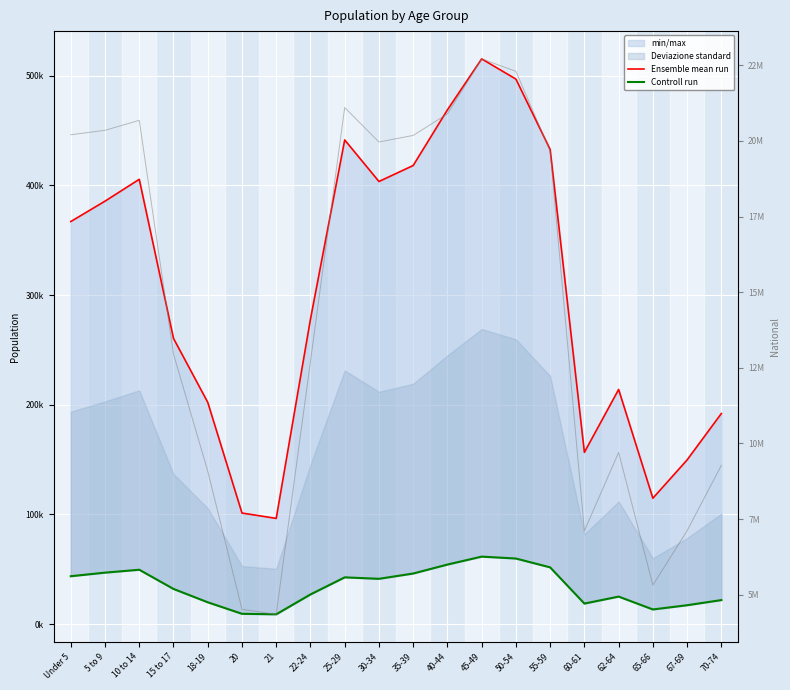

Is it true that National equals 7362324 at 20?

False